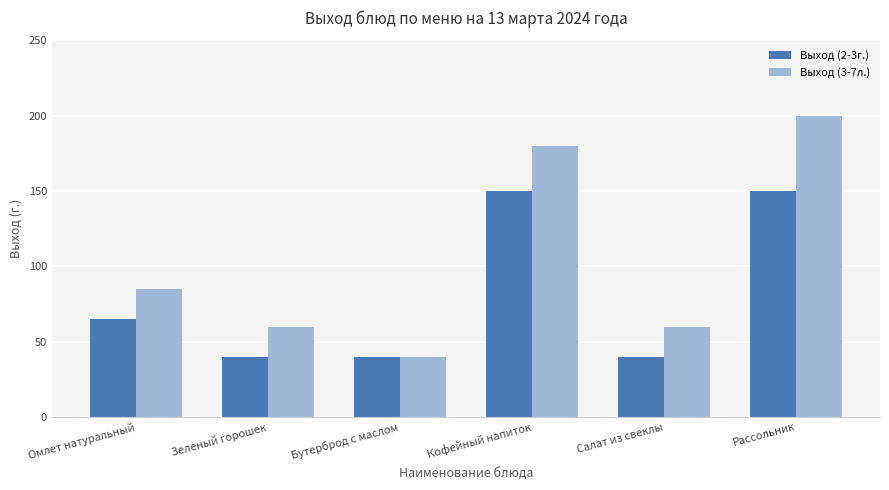

How many data points in Выход (2-3г.) are less than 65?

3